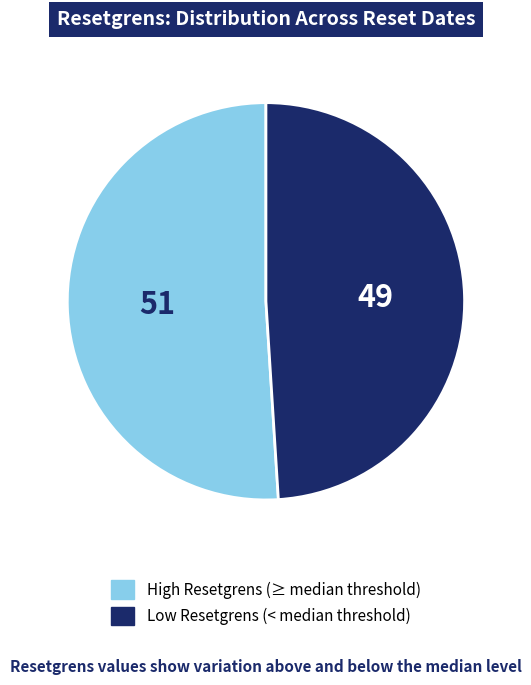

Is there any slice that represents more than half of the pie?

Yes